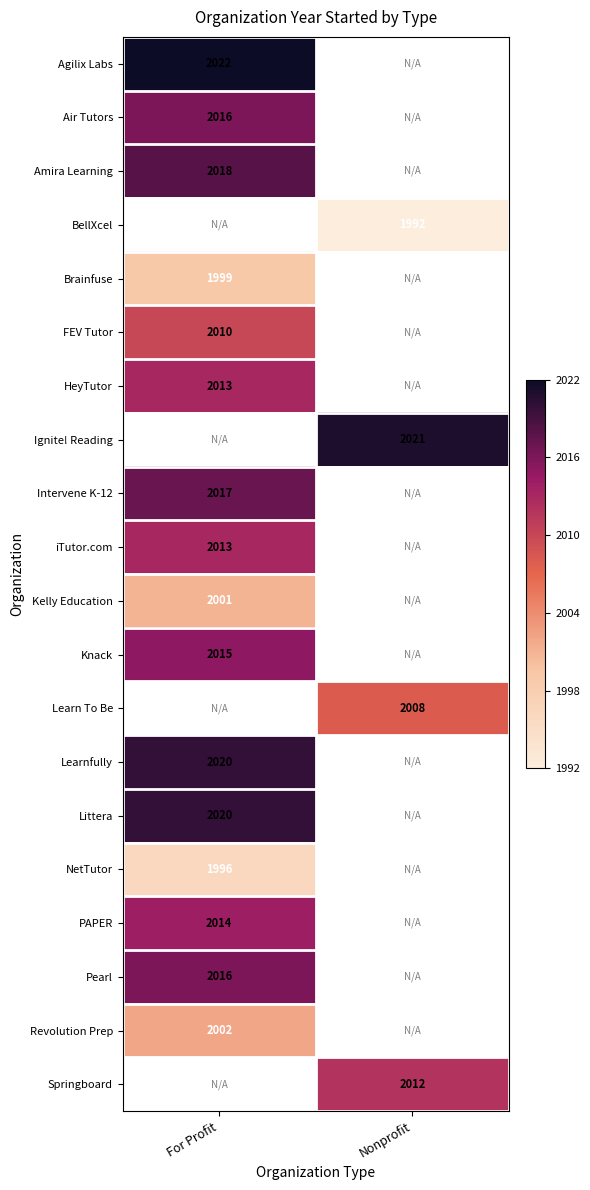

The Amira Learning series shows 2018 at For Profit. True or false?

True